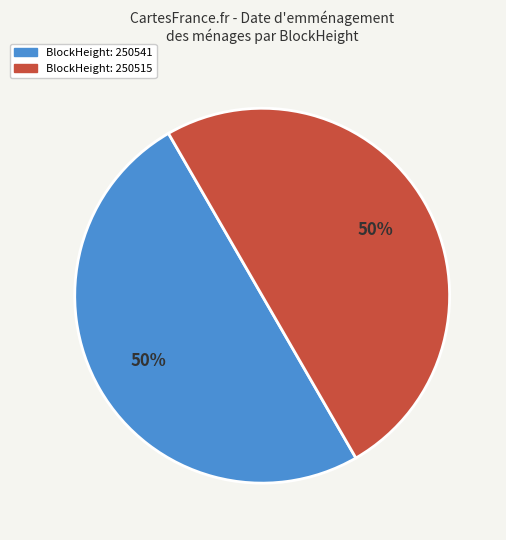

True or false: BlockHeight: 250515 accounts for 42% of the total.

False